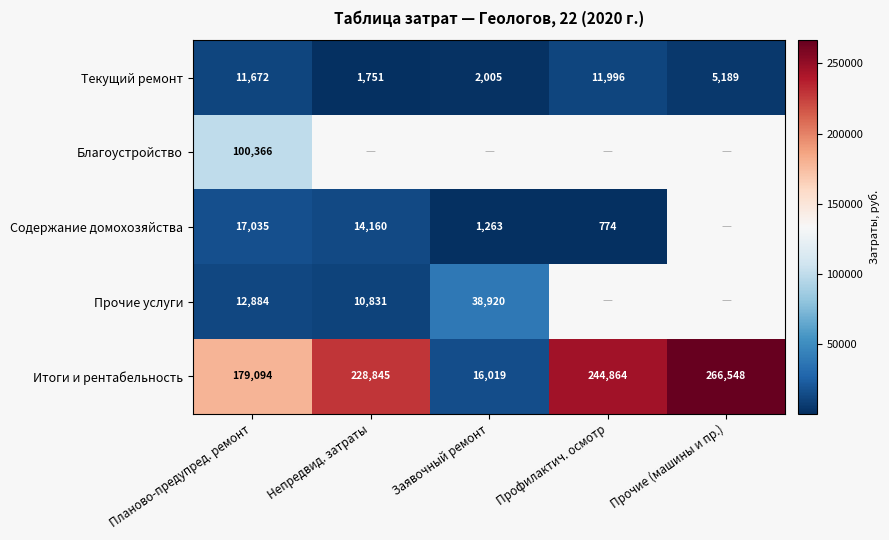

Count the number of categories in the chart.

5